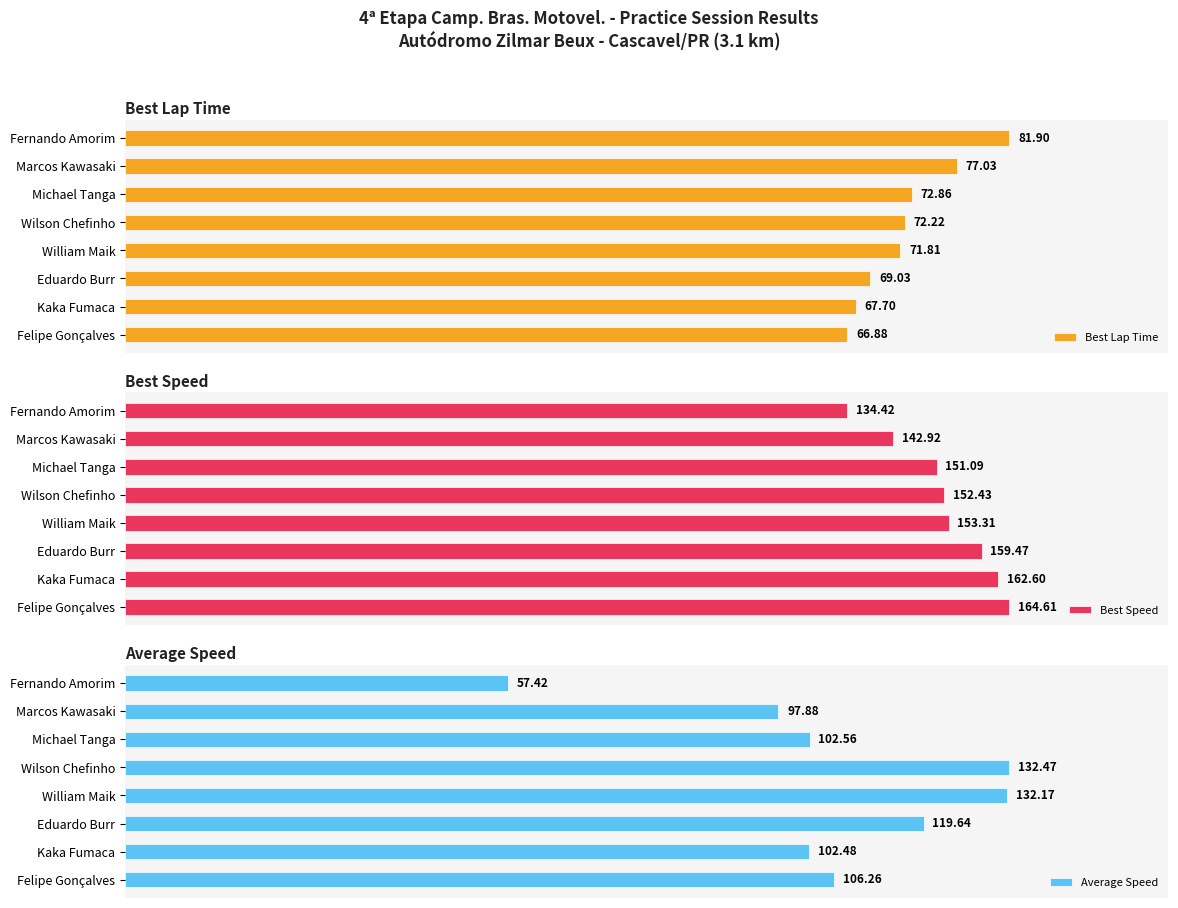

At which label is Best Lap Time closest to 74?

Michael Tanga